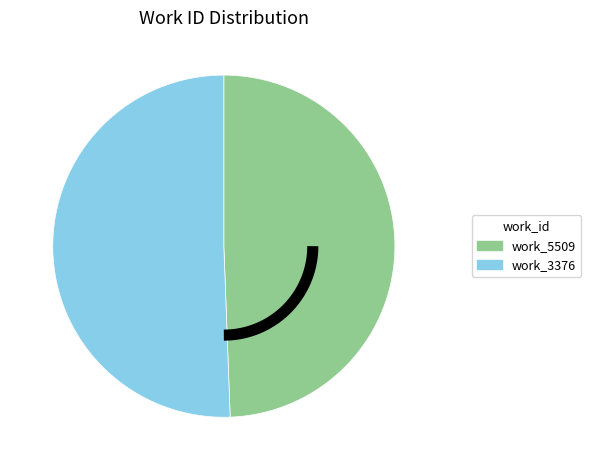

Does 3376 represent more than half of the total?

Yes